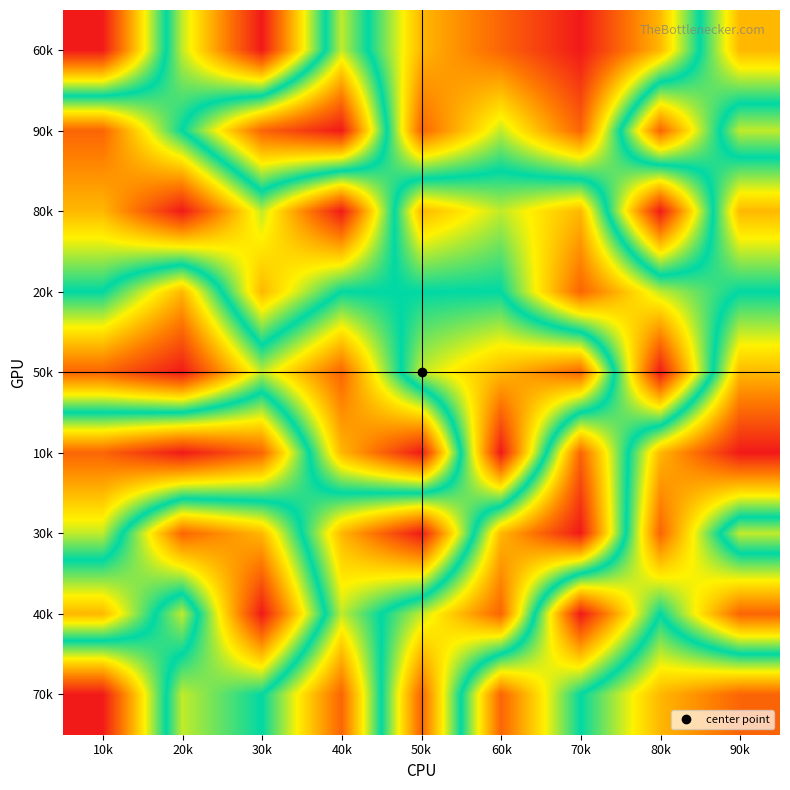

Reading left to right, list all the values displayed in this chart.

60k: 10k=9	20k=4	30k=1	40k=6	50k=3	60k=2	70k=1	80k=3	90k=7
90k: 10k=2	20k=5	30k=8	40k=9	50k=2	60k=4	70k=2	80k=8	90k=4
80k: 10k=3	20k=1	30k=4	40k=1	50k=7	60k=6	70k=7	80k=1	90k=7
20k: 10k=5	20k=7	30k=3	40k=5	50k=5	60k=5	70k=8	80k=6	90k=5
50k: 10k=8	20k=9	30k=6	40k=8	50k=4	60k=3	70k=2	80k=9	90k=3
10k: 10k=2	20k=1	30k=2	40k=7	50k=9	60k=1	70k=8	80k=3	90k=1
30k: 10k=4	20k=8	30k=7	40k=3	50k=1	60k=7	70k=9	80k=2	90k=6
40k: 10k=7	20k=4	30k=9	40k=4	50k=6	60k=8	70k=1	80k=5	90k=2
70k: 10k=1	20k=6	30k=5	40k=2	50k=8	60k=2	70k=5	80k=7	90k=8